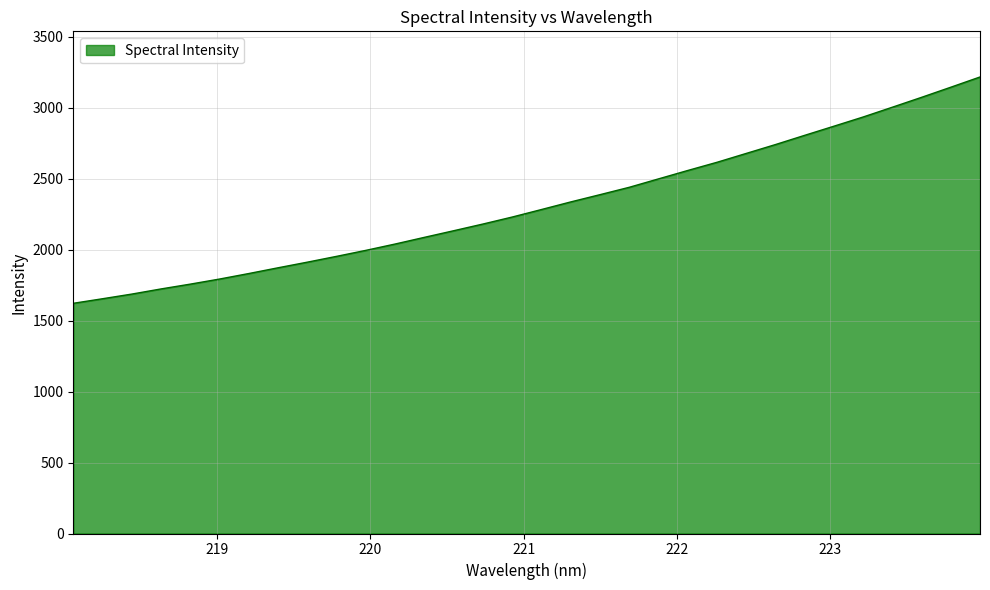

What is the difference between the maximum and minimum values?

1595.3